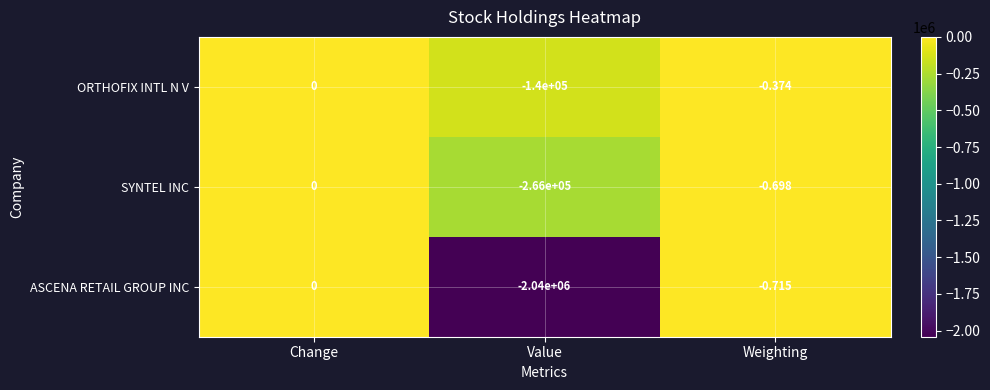

Which category has the lowest value in the ORTHOFIX INTL N V series?

Value